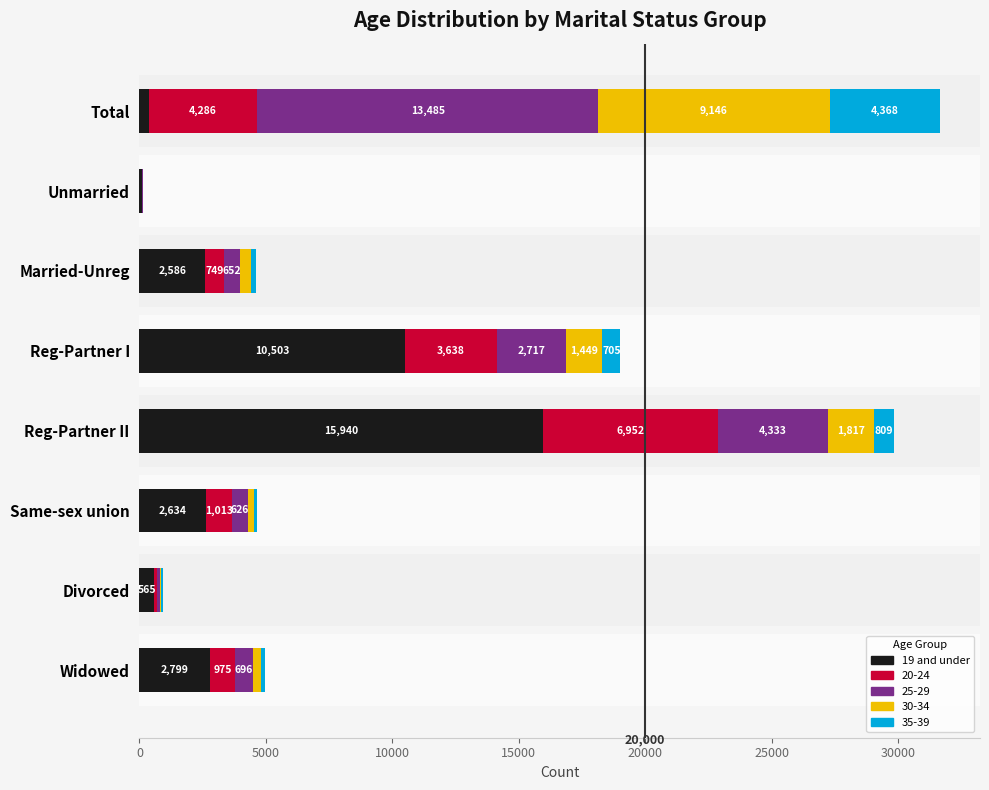

What is the total value across all series at Unmarried?

156